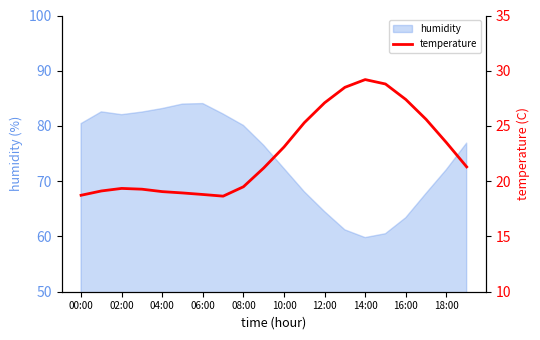

What is the highest value of the humidity series?

84.1